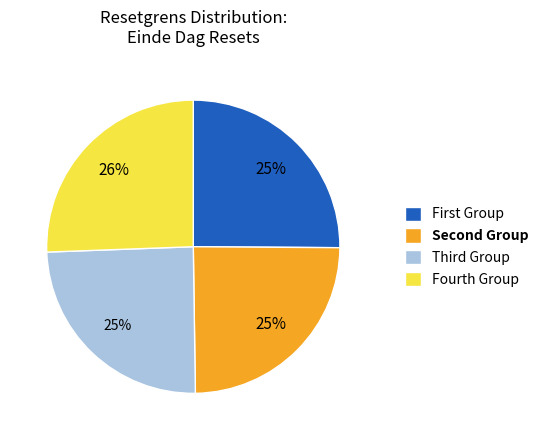

Is there a majority slice in this chart?

No